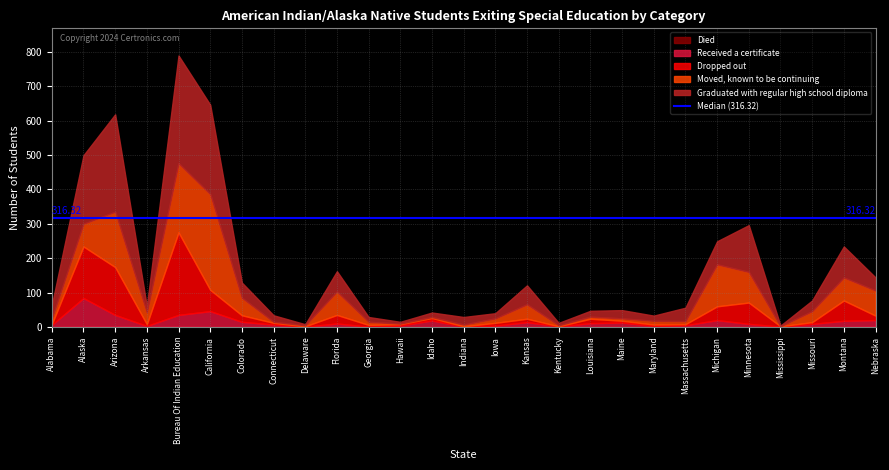

At which label is Died closest to 1?

Alaska